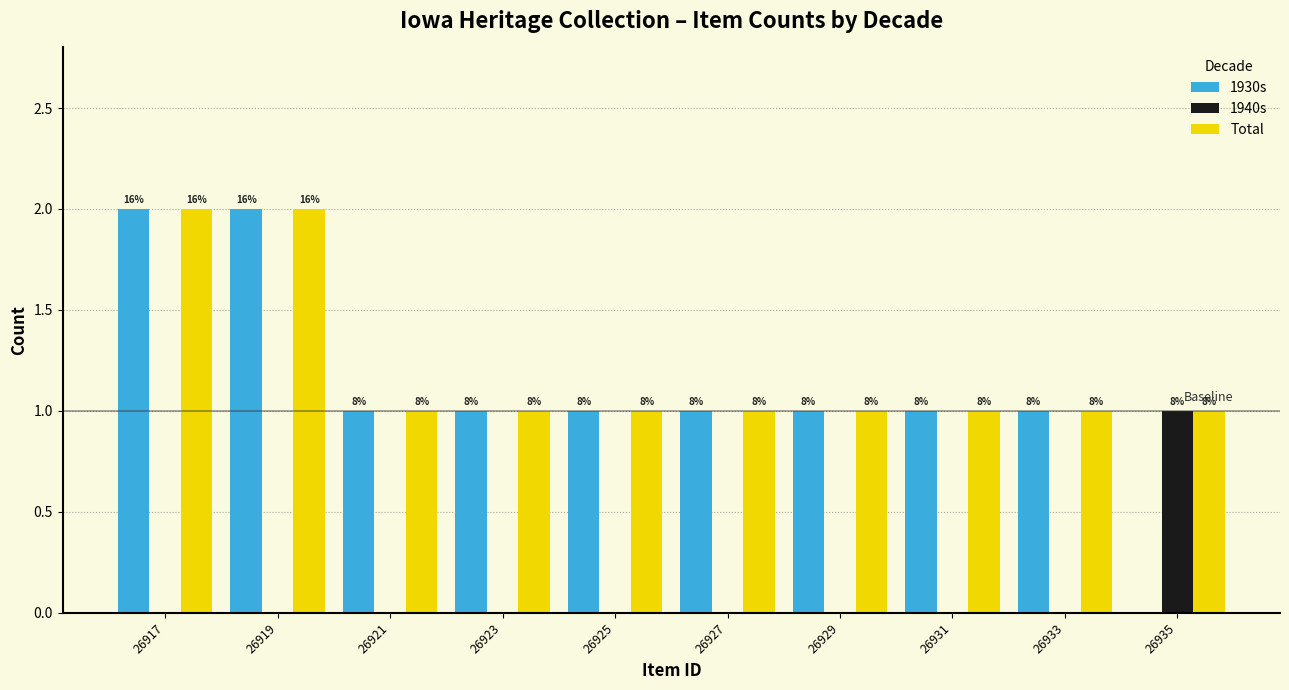

Which series has the widest spread of values?

1930s